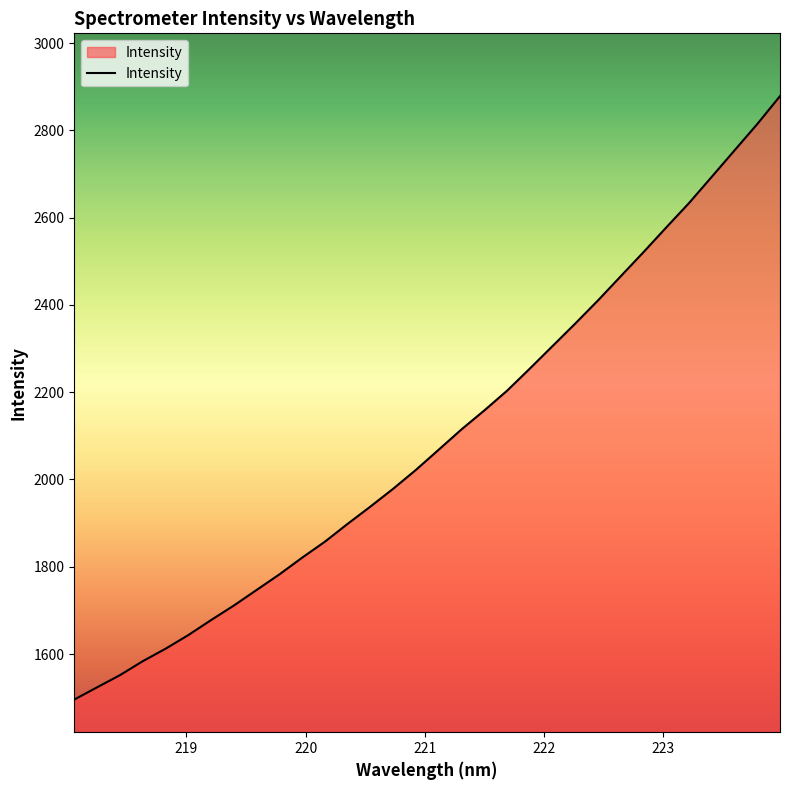

What is the difference between the maximum and minimum values?

1382.7